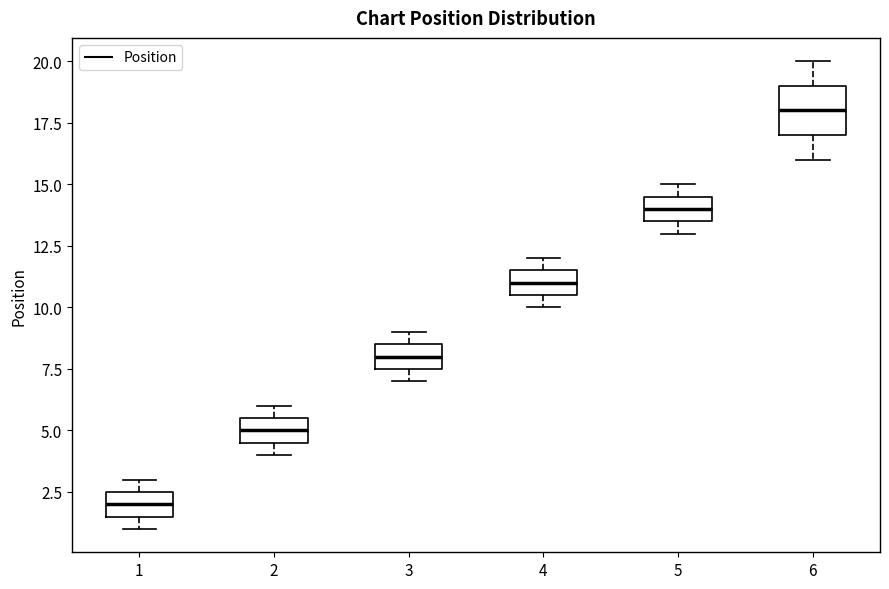

Which box's median line is the lowest?

1